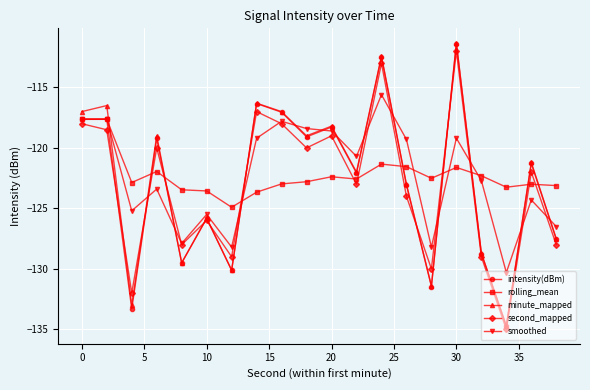

What is the value of the second_mapped point at the 14th from the left?

-124.0